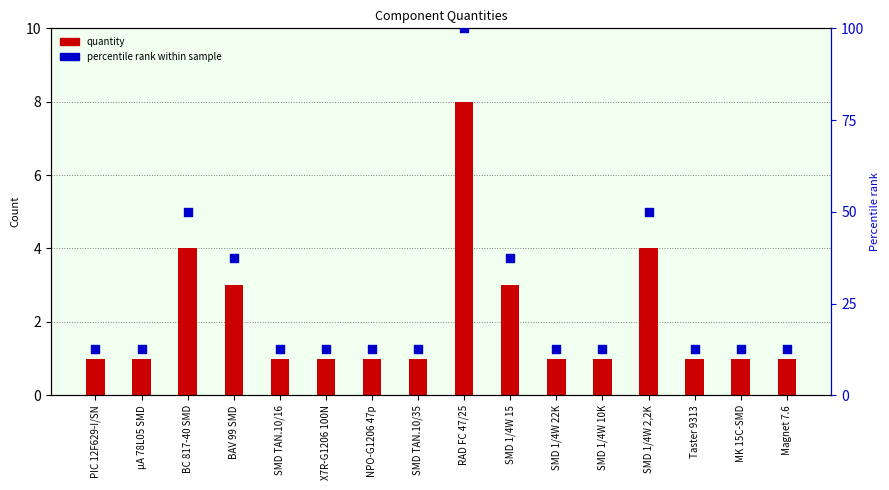

What is the total value across all series at SMD 1/4W 10K?

13.5